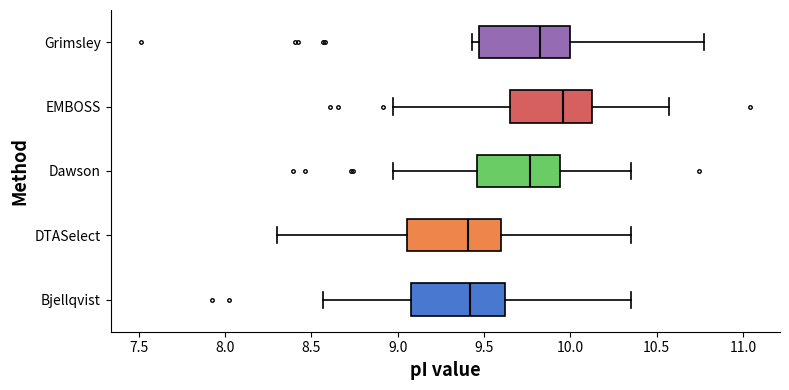

Reading bottom to top, transcribe this box plot: for each box, give where its median line is, the range the box spans, and where its two whiskers end, as read against the x-axis. The values are not printed on the chart, so give them approximately, as read against the axis.

Bjellqvist: median 9.40, box 9.05 to 9.60, whiskers 8.55 to 10.35
DTASelect: median 9.40, box 9.05 to 9.60, whiskers 8.30 to 10.35
Dawson: median 9.75, box 9.45 to 9.95, whiskers 9.00 to 10.35
EMBOSS: median 9.95, box 9.65 to 10.10, whiskers 9.00 to 10.55
Grimsley: median 9.80, box 9.45 to 10.00, whiskers 9.45 (just left of the box's left edge) to 10.75